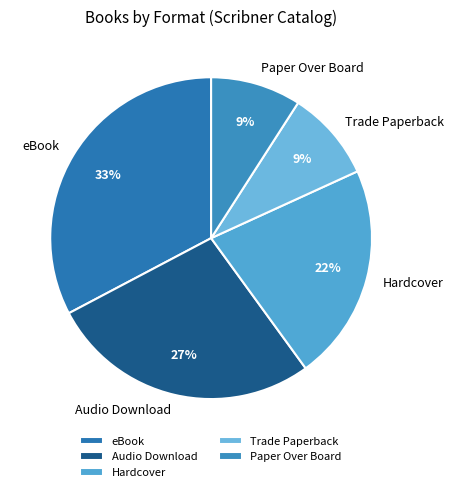

Is there any slice that represents more than half of the pie?

No